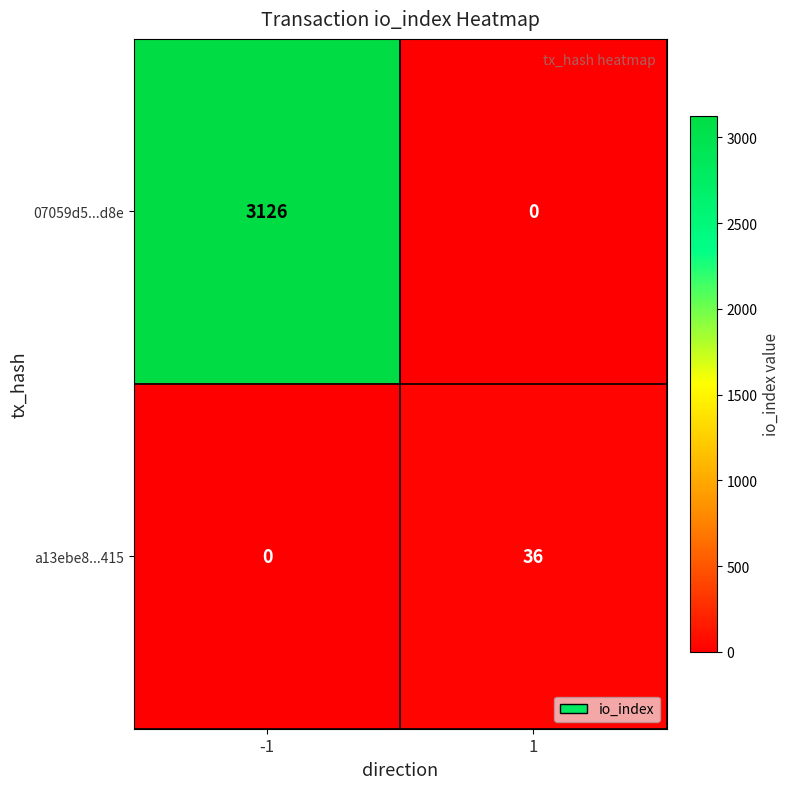

What is the difference between the a13ebe8...415 values at 1 and -1?

36